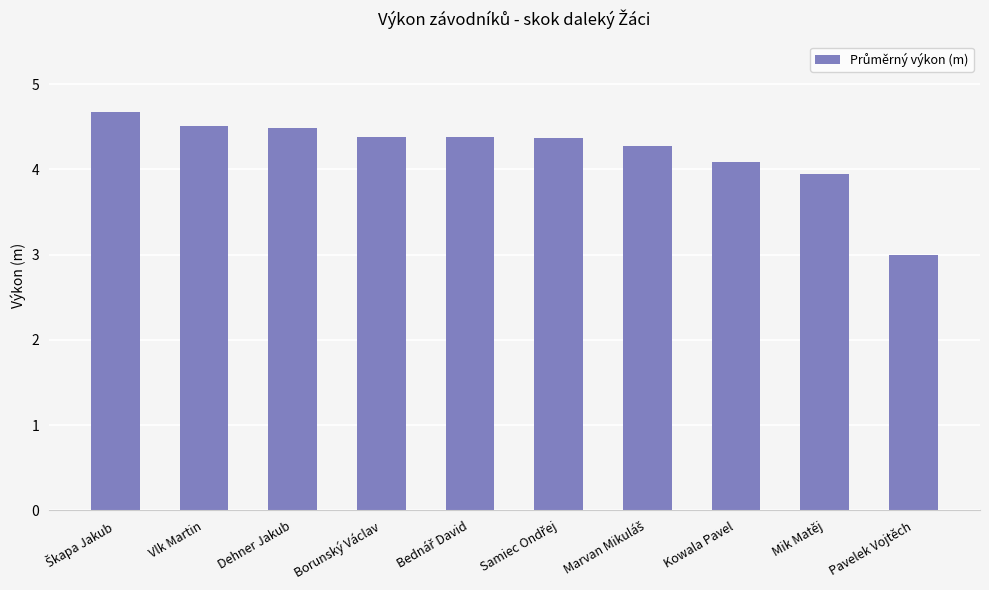

Which category has the lowest value across all series?

Pavelek Vojtěch